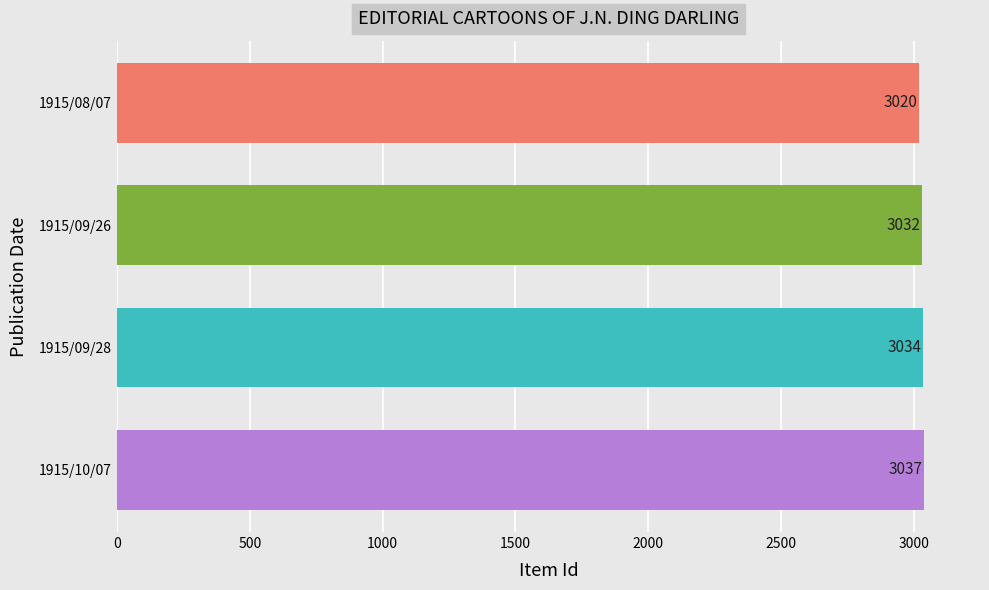

Reading top to bottom, what are all the values shown in this chart?

1915/08/07=3020	1915/09/26=3032	1915/09/28=3034	1915/10/07=3037